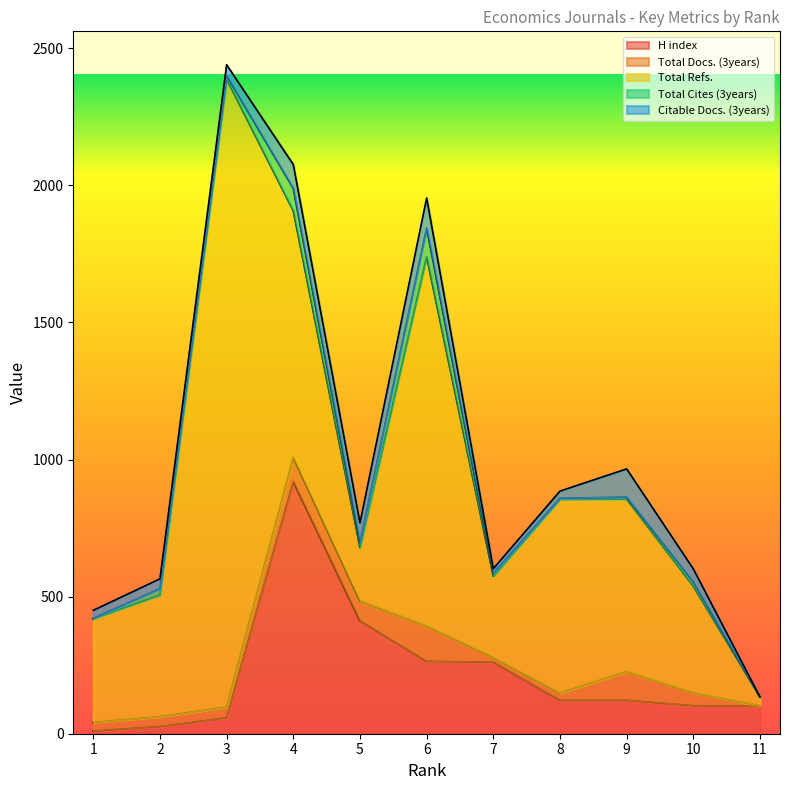

How many times do H index and Total Docs. (3years) cross each other?

1